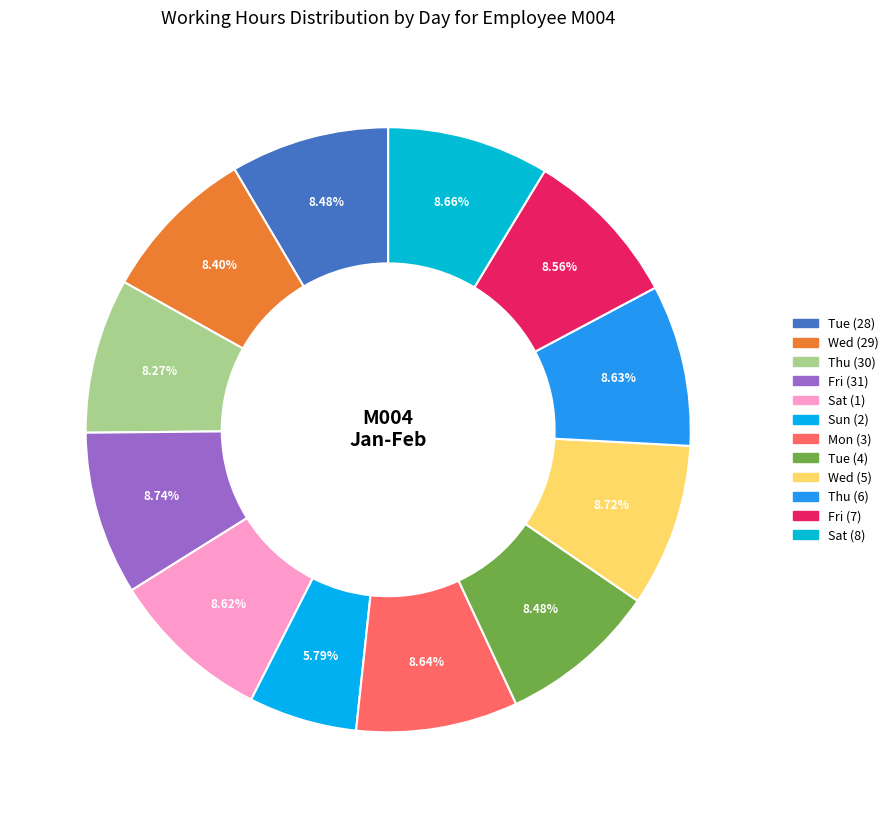

How many segments does this pie chart have?

12